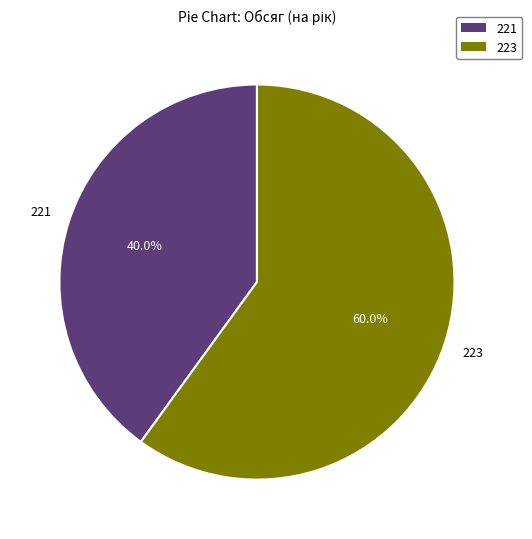

The 221 slice represents 40% of the pie. True or false?

True